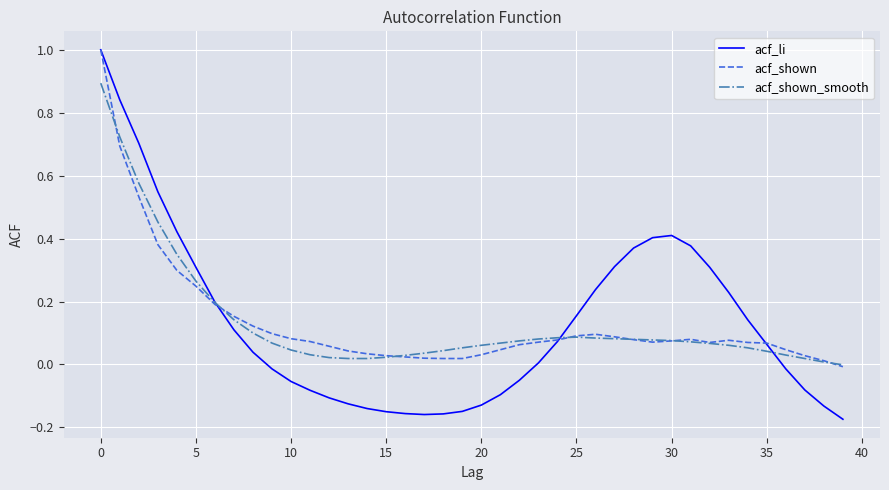

Which series has the widest spread of values?

acf_li